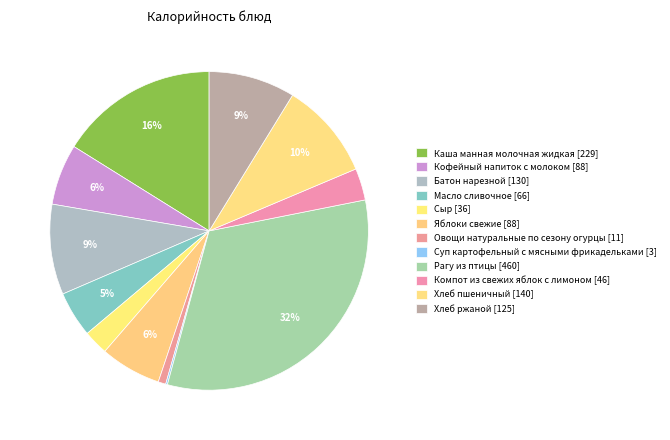

Is it true that Суп картофельный с мясными фрикадельками is 0% of the pie?

True